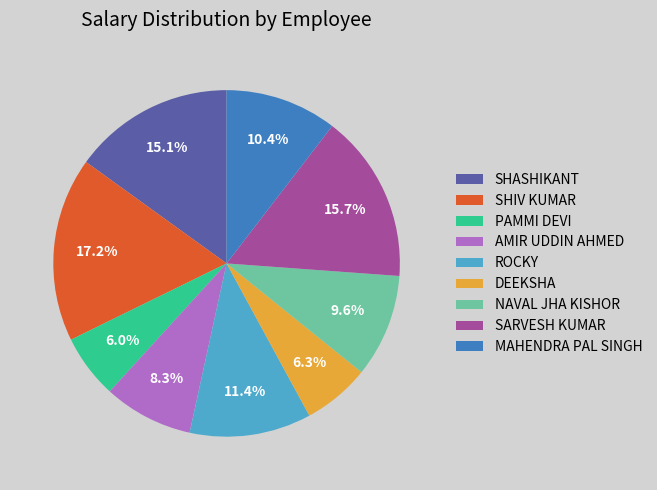

True or false: MAHENDRA PAL SINGH accounts for 2% of the total.

False